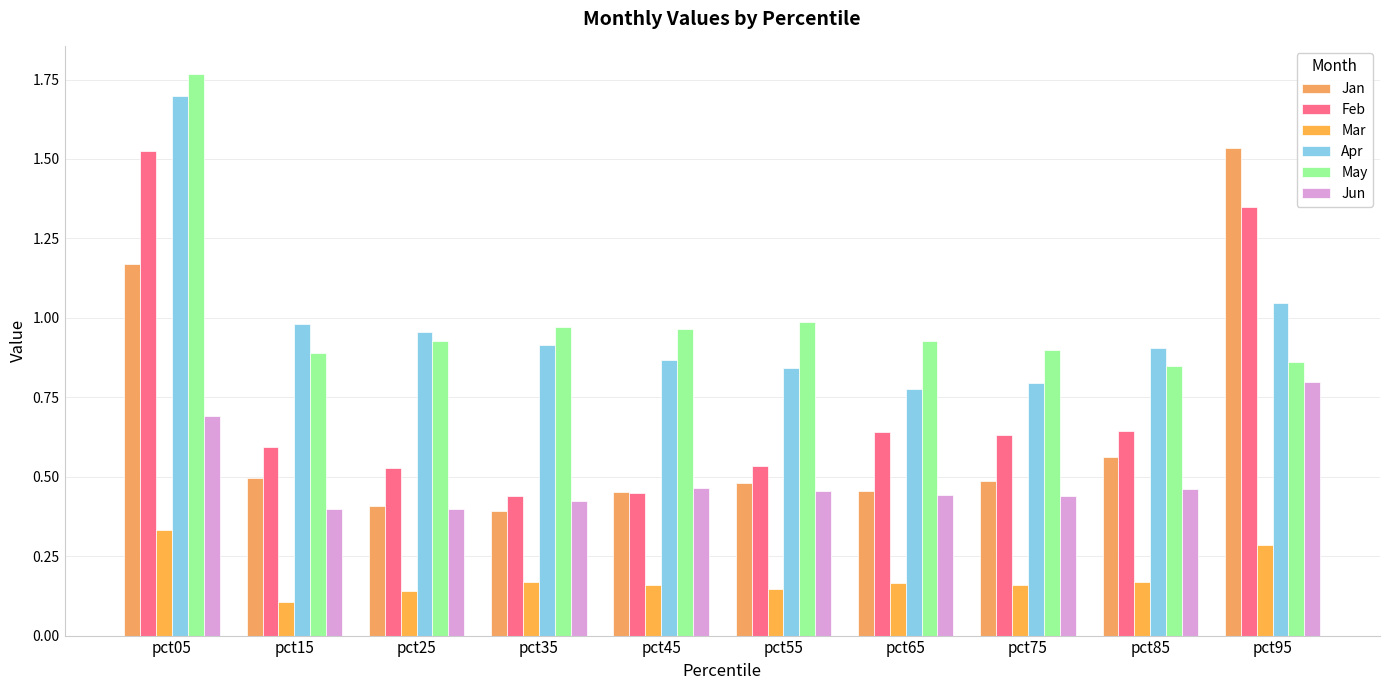

Read the May value at pct45.

1.0